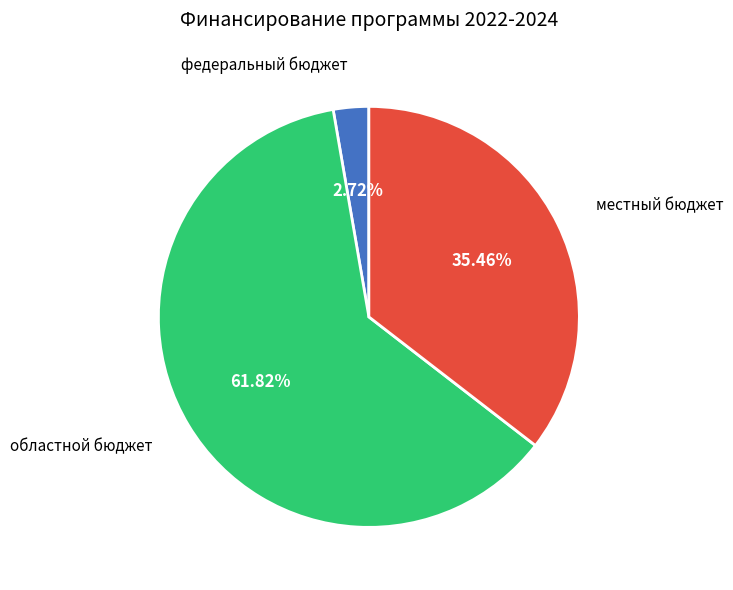

Between областной бюджет and федеральный бюджет, which is larger?

областной бюджет